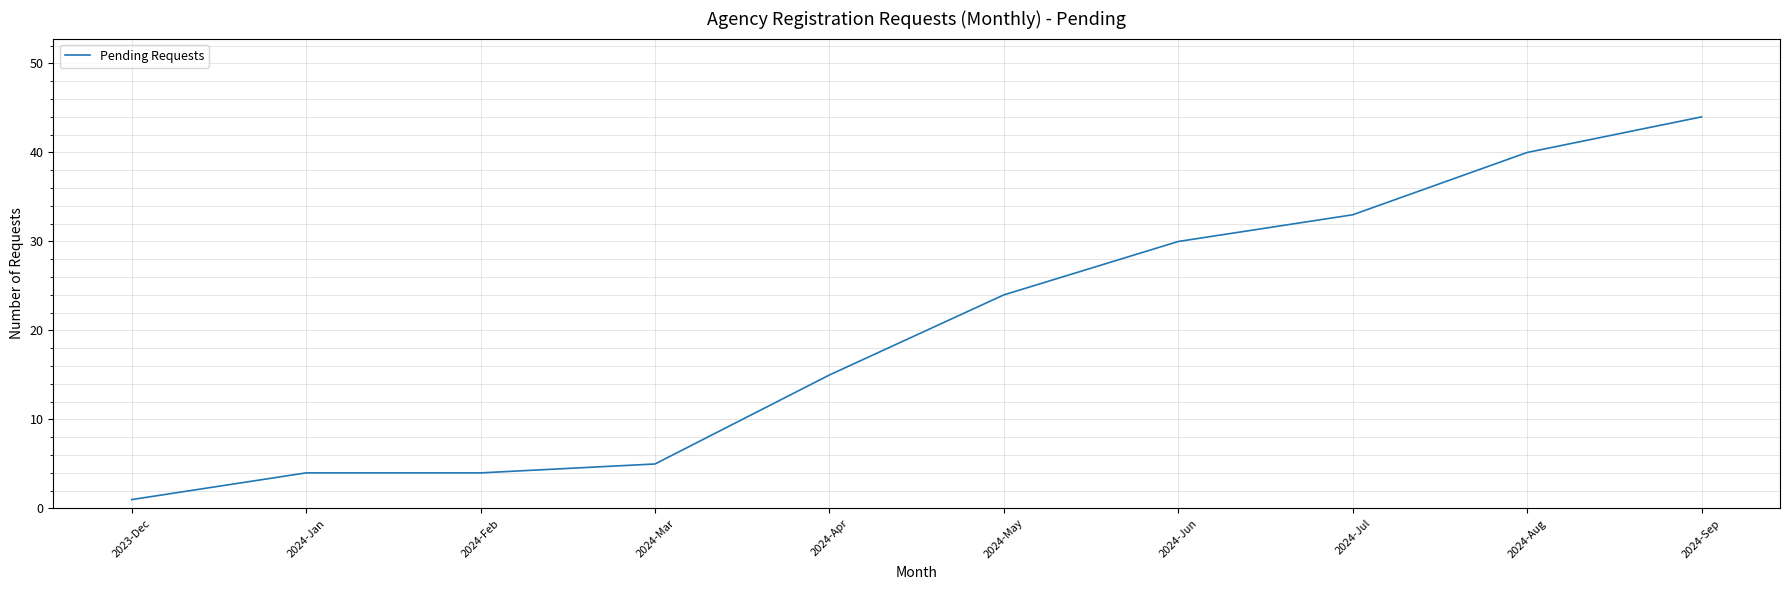

What is the greatest value displayed?

44